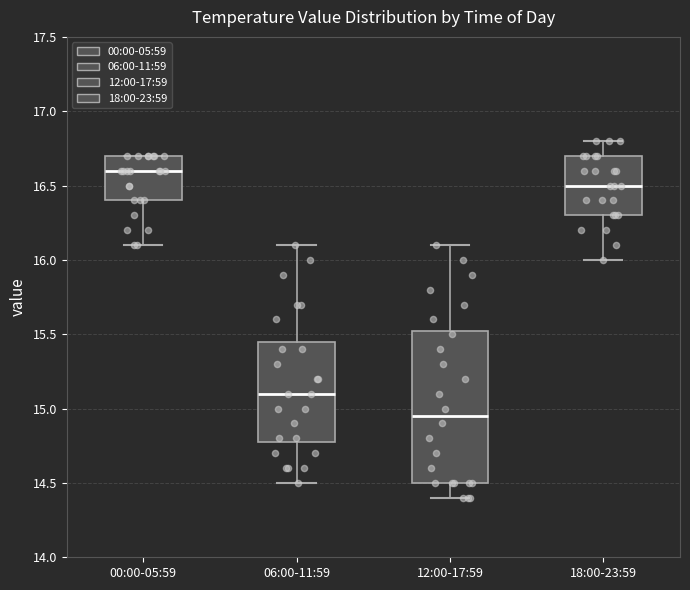

Where does the upper whisker of the box for 12:00-17:59 end on the y-axis? The values are not printed on the chart, so give them approximately, as read against the axis.

16.10